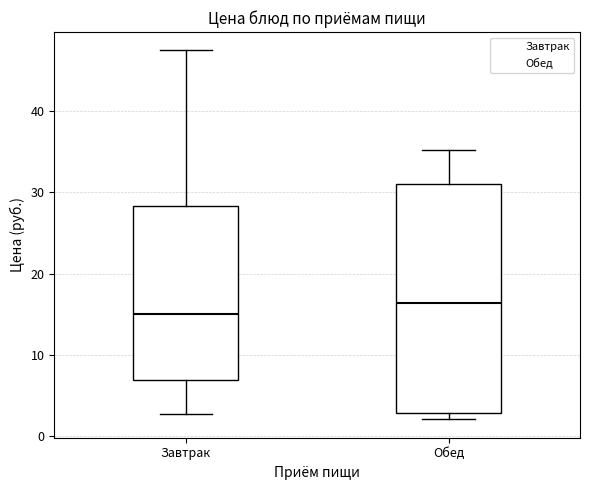

Which box is the tallest, from its lower edge to its upper edge?

Обед